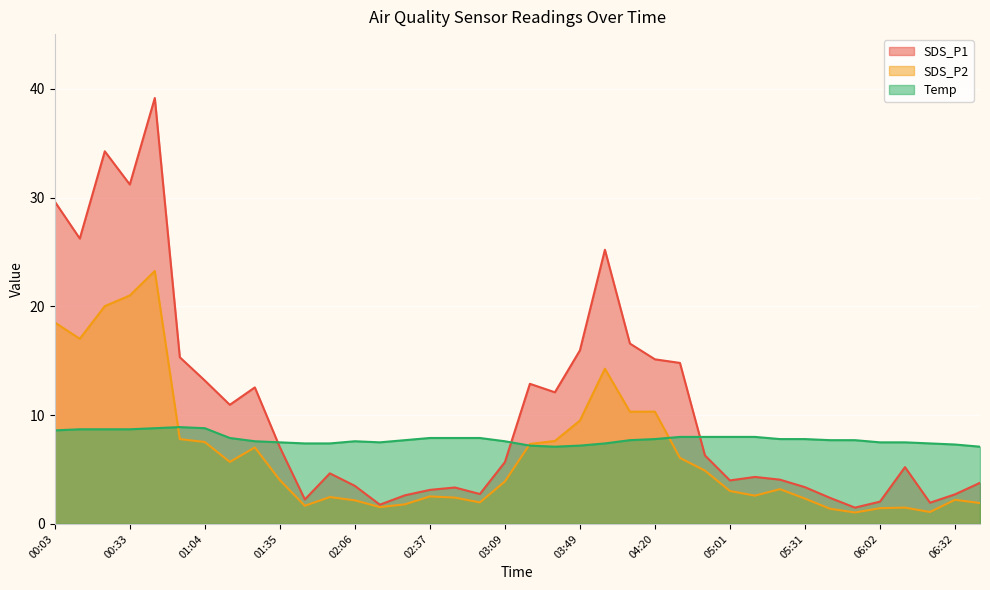

At how many categories does at least one series exceed 30?

3